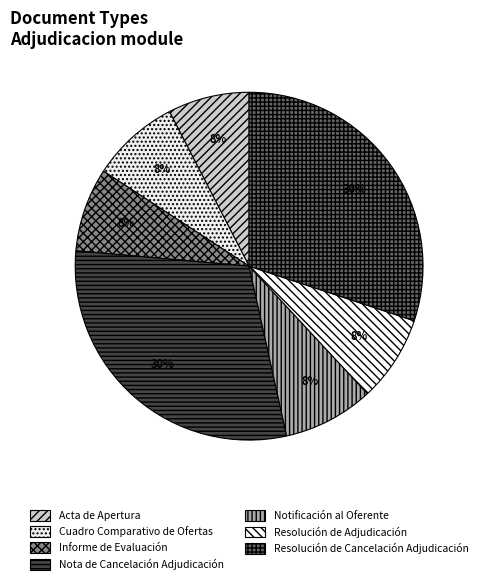

To the nearest percent, what is the average slice percentage?

14%